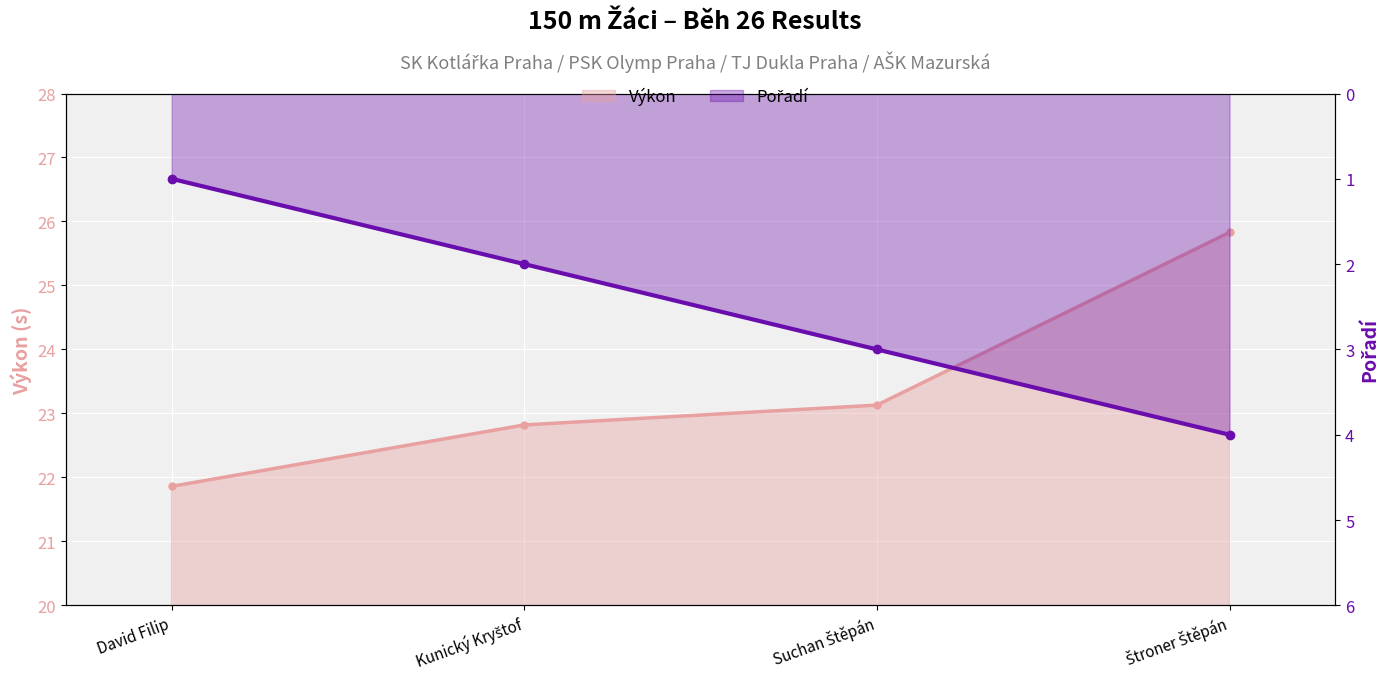

Where does the Výkon series first go above 23?

Suchan Štěpán